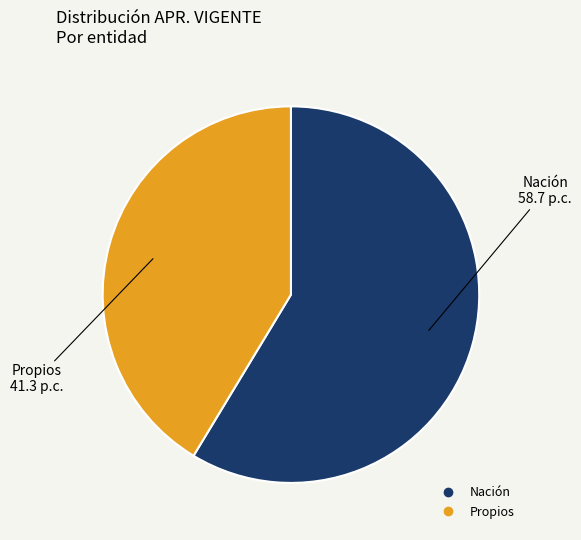

Approximately how many times larger is the value at Nación compared to Propios?

1.4